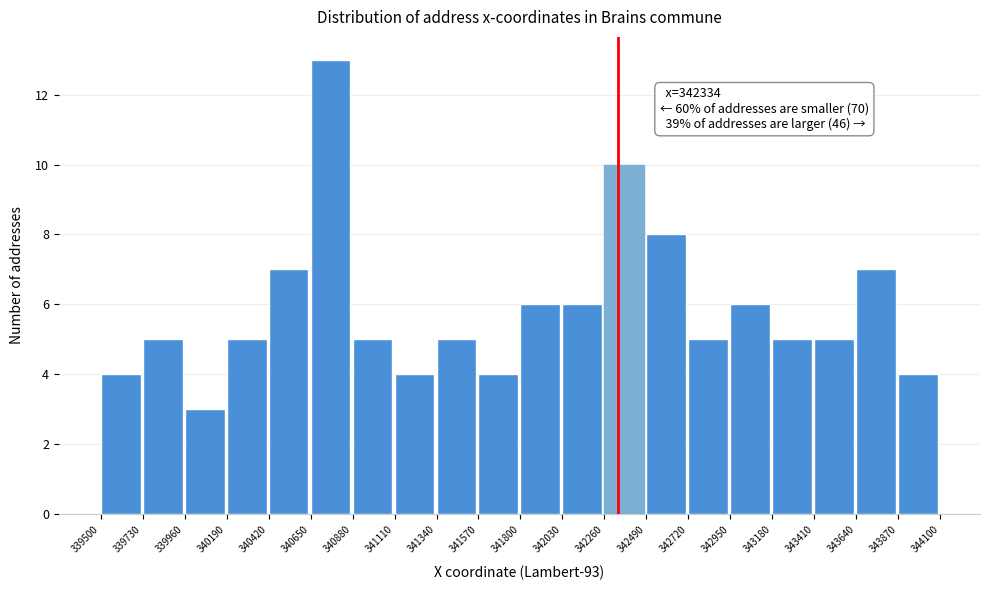

Which range on the x-axis has the tallest bar?

340650 to 340880